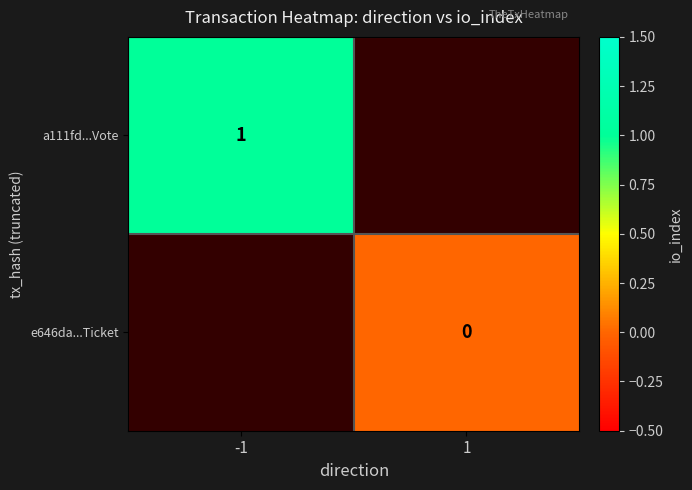

True or false: a111fd...Vote has a value of 1.4 at -1.

False